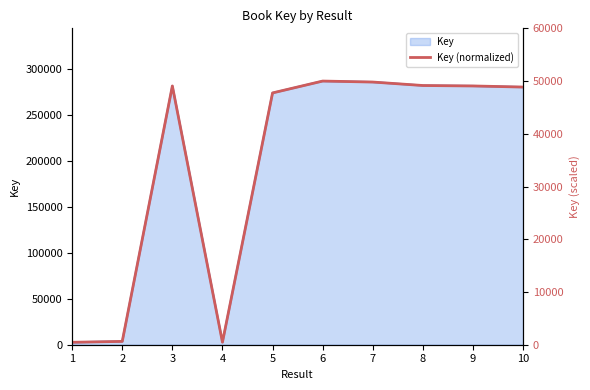

Reading left to right, what are all the values shown in this chart?

1=460.1	2=630.5	3=49072.8	4=478.4	5=47751.8	6=50000.0	7=49814.4	8=49157.4	9=49072.4	10=48862.5